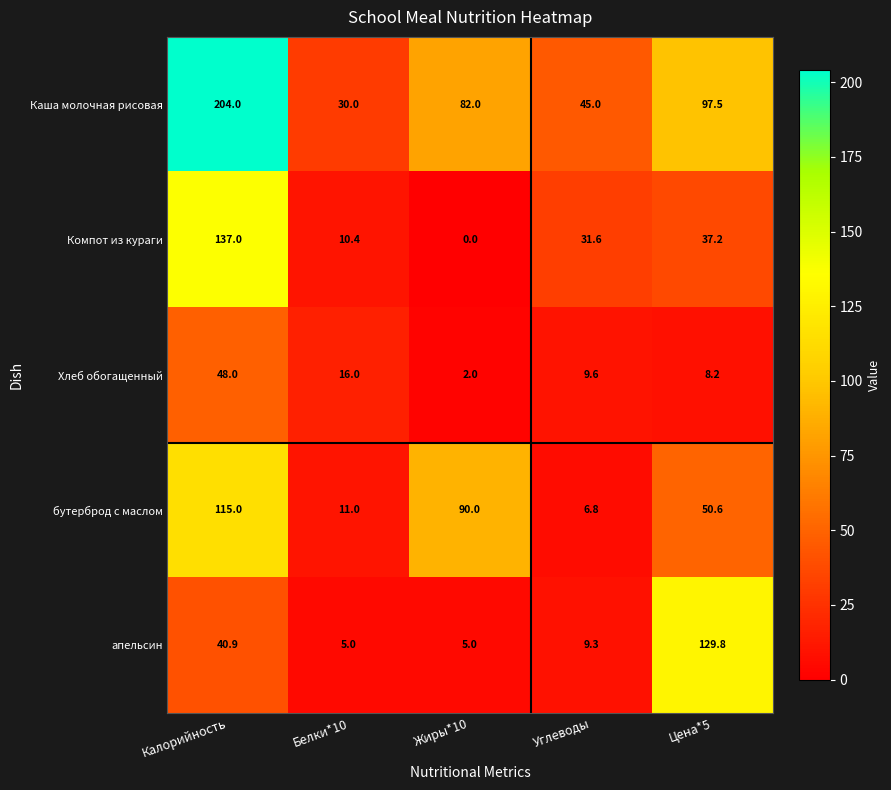

How many data points in апельсин are less than 9?

2